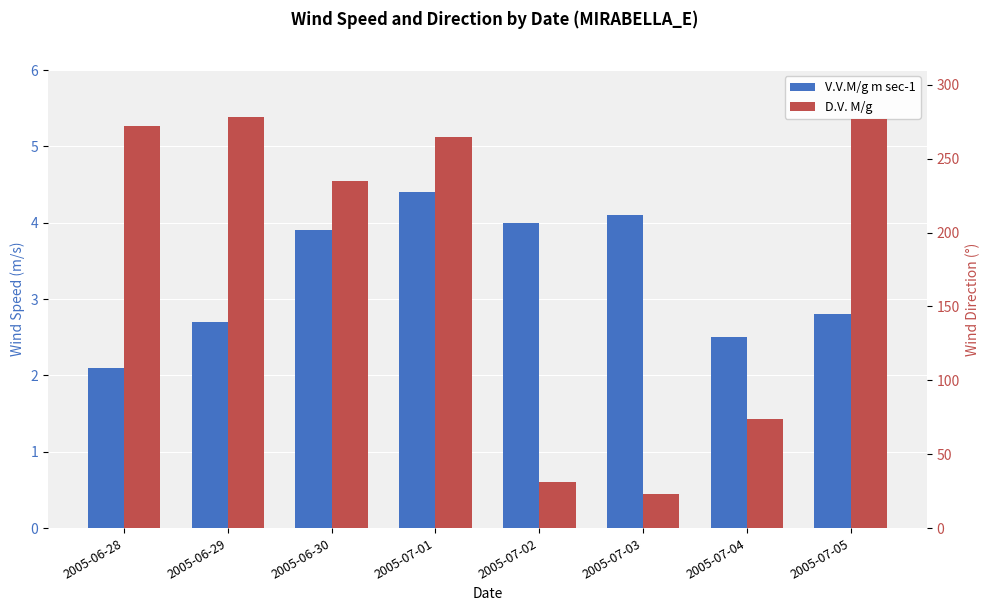

What is the minimum value for D.V. M/g?

23.0